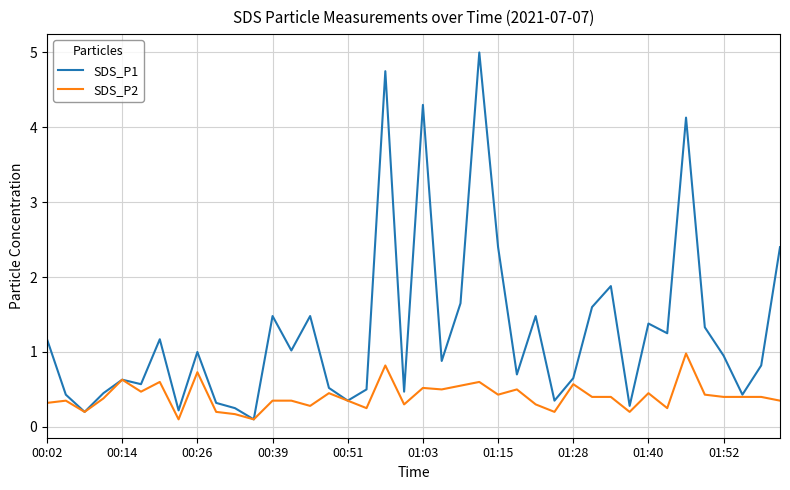

How many lines are shown in the chart?

2